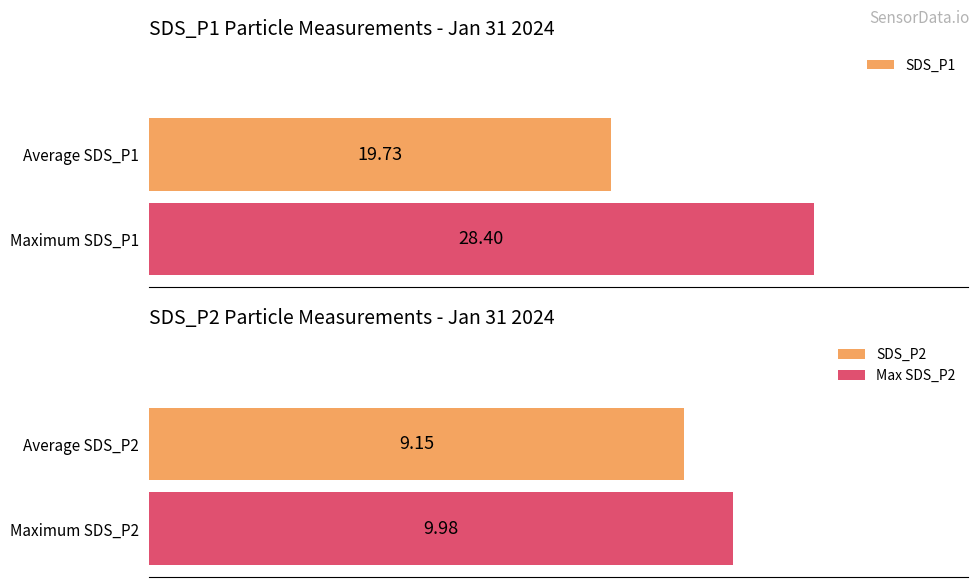

How many bars are there in each group?

2